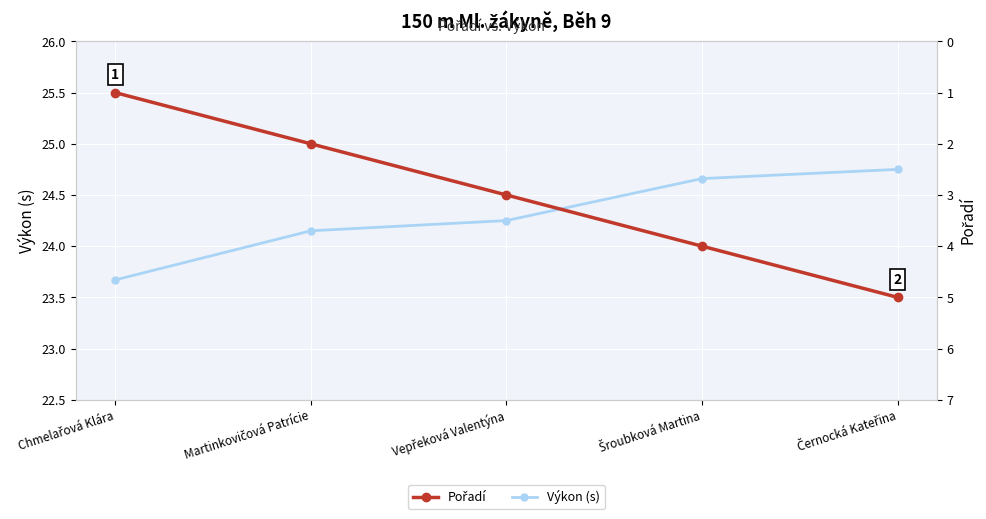

What is the highest value of the Pořadí series?

5.0